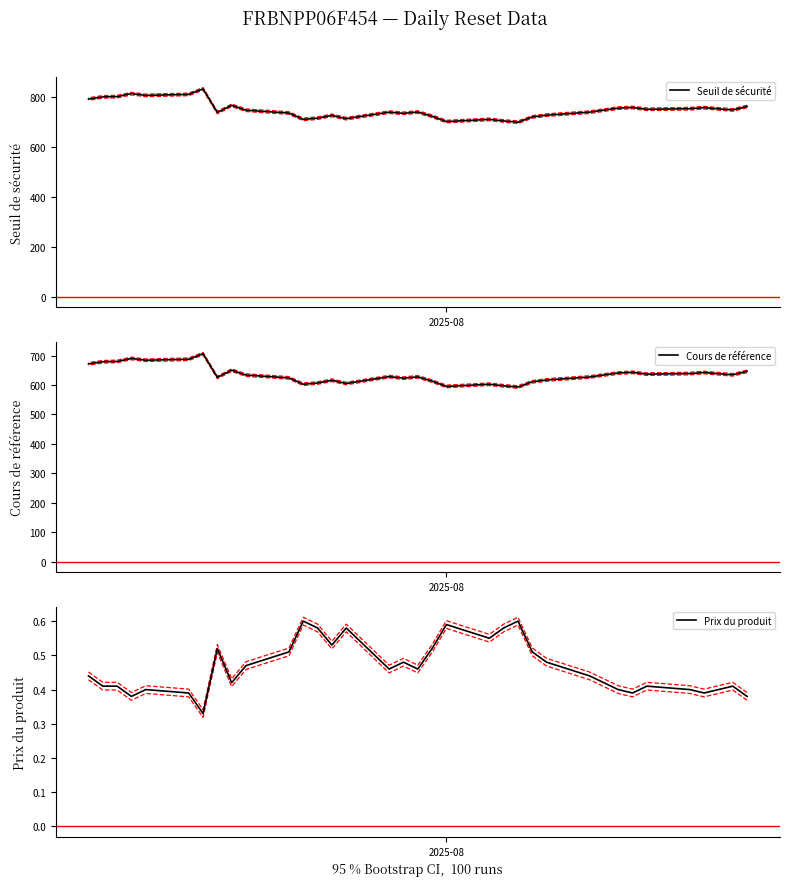

What is the average value of the Cours de référence series?

635.7